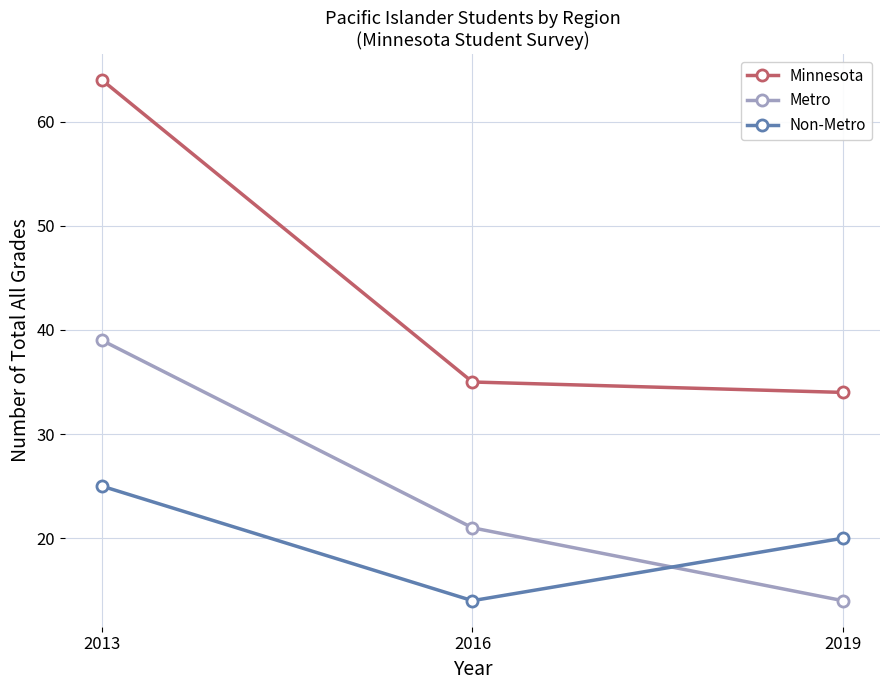

Reading right to left, transcribe all the data shown in this chart.

Minnesota: 2019=34	2016=35	2013=64
Metro: 2019=14	2016=21	2013=39
Non-Metro: 2019=20	2016=14	2013=25